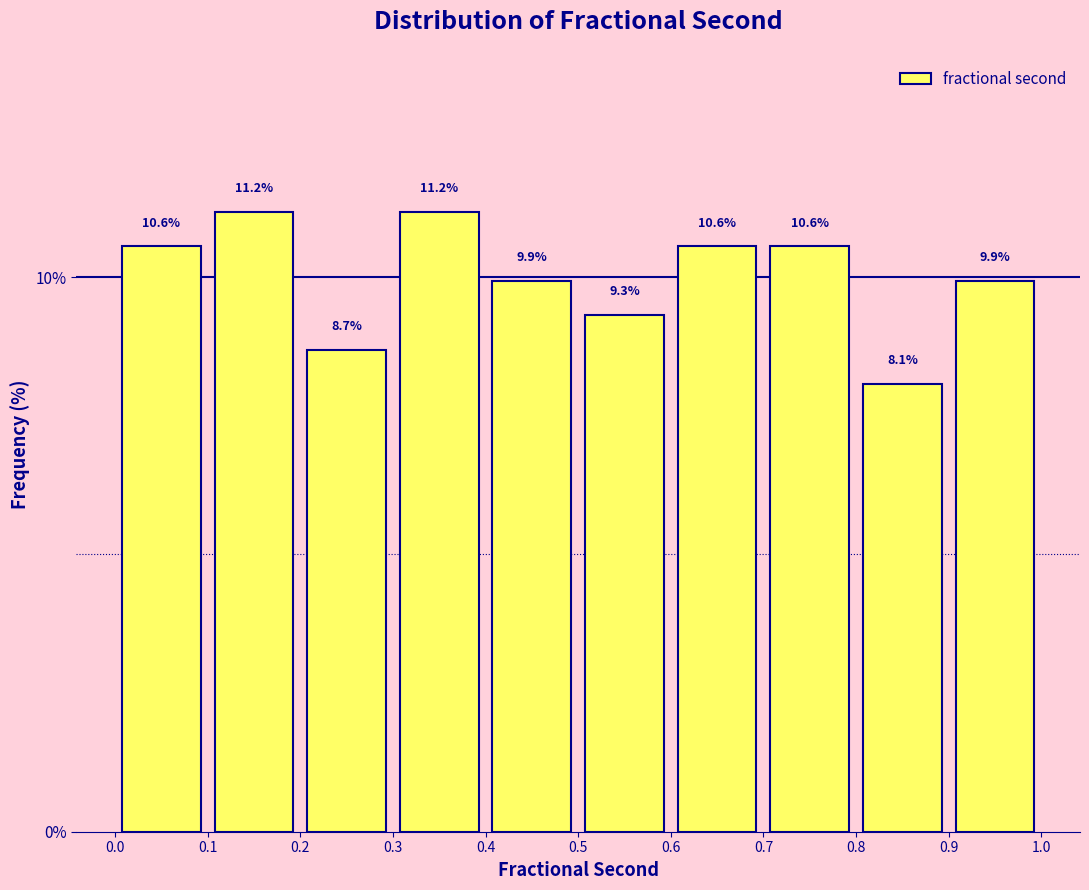

Reading left to right, list every bar in this chart as the range it spans on the x-axis followed by its height.

0.0 to 0.1: 10.6
0.1 to 0.2: 11.2
0.2 to 0.3: 8.7
0.3 to 0.4: 11.2
0.4 to 0.5: 9.9
0.5 to 0.6: 9.3
0.6 to 0.7: 10.6
0.7 to 0.8: 10.6
0.8 to 0.9: 8.1
0.9 to 1.0: 9.9